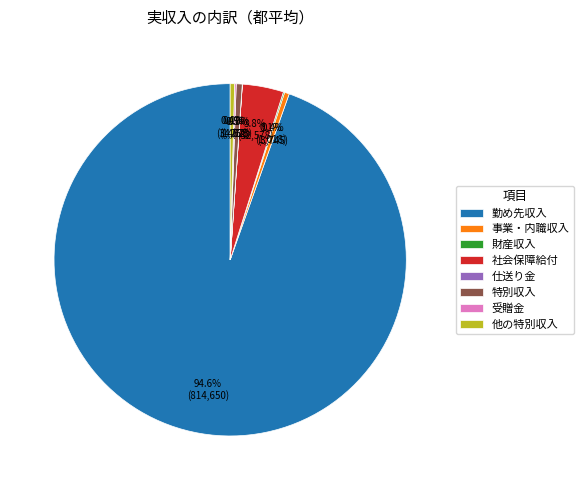

Which category accounts for the majority?

勤め先収入